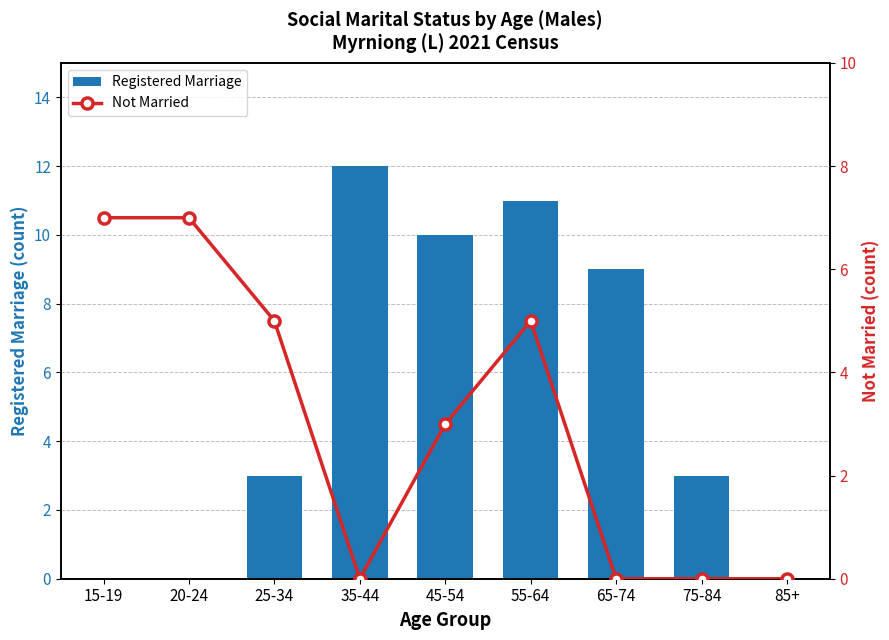

What are all the series names shown in the legend?

Registered Marriage, Not Married